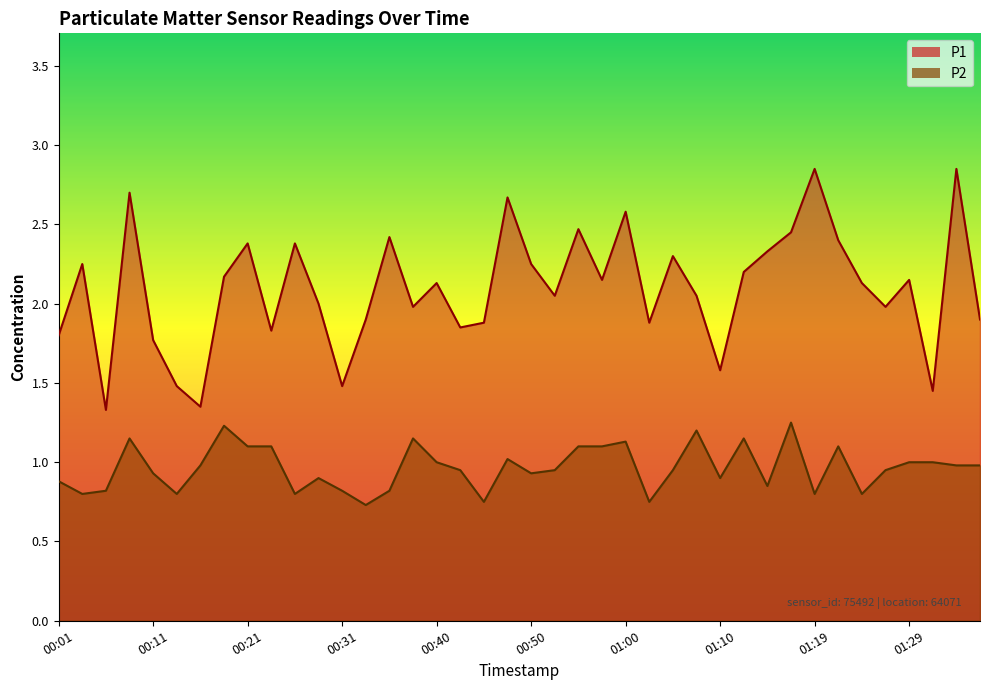

Which has a higher value, 00:50 or 00:26?

00:26